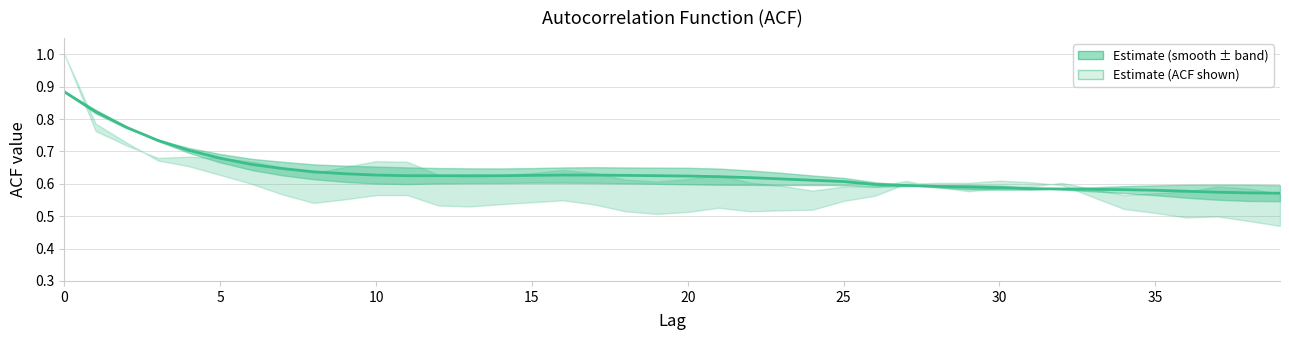

Is this an area chart (filled region under the line)?

No